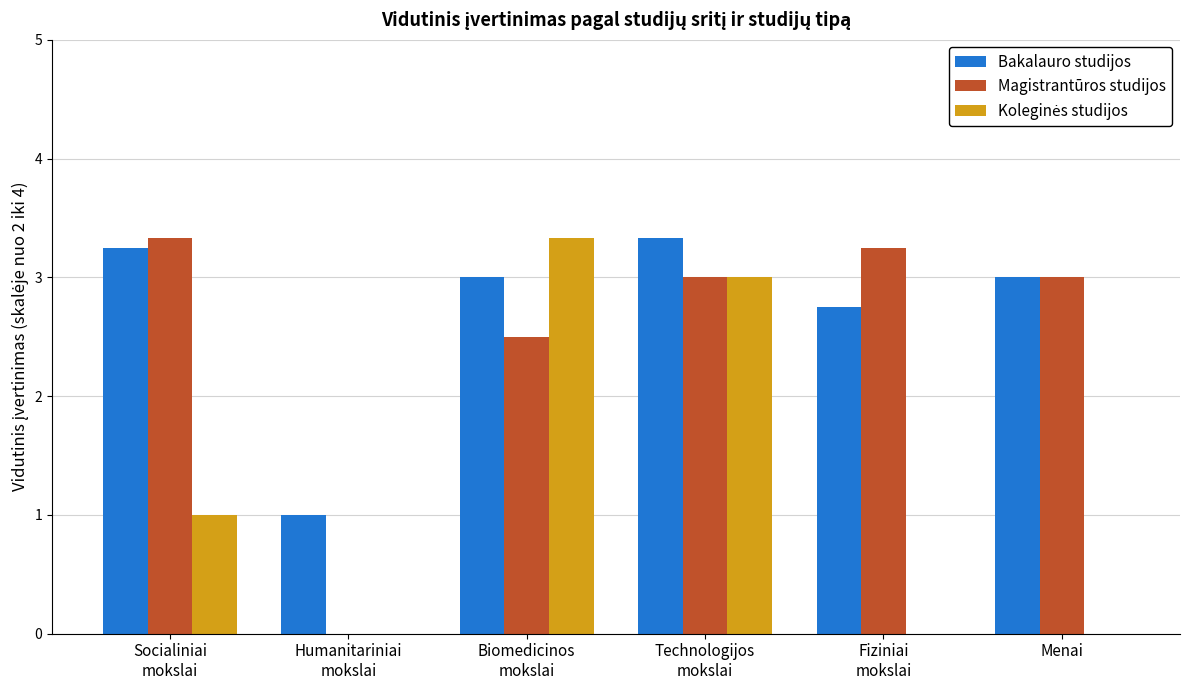

Which series has the largest total across all categories?

Bakalauro studijos